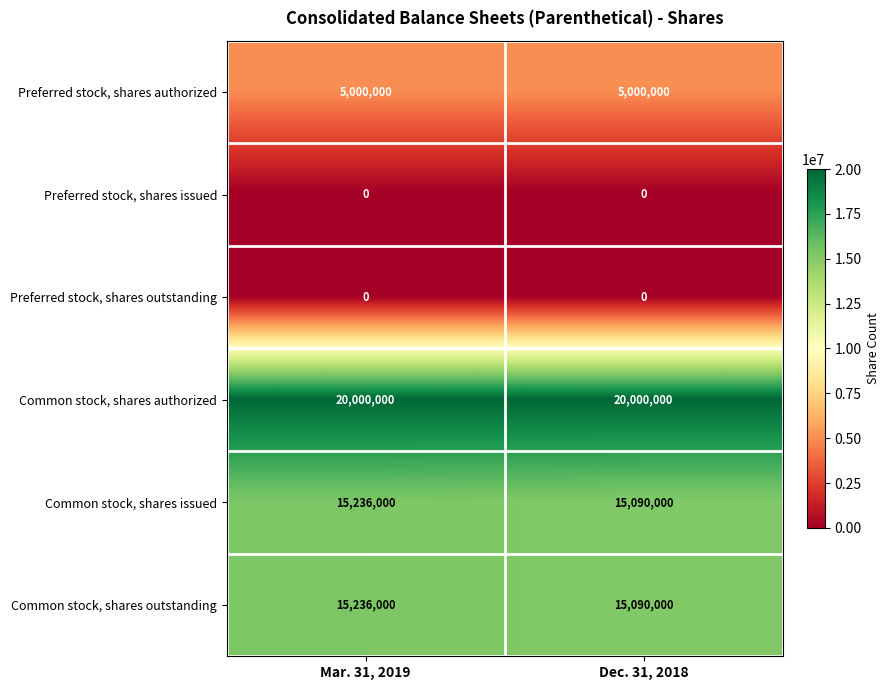

Rank the categories by Common stock, shares outstanding value from lowest to highest.

Dec. 31, 2018, Mar. 31, 2019